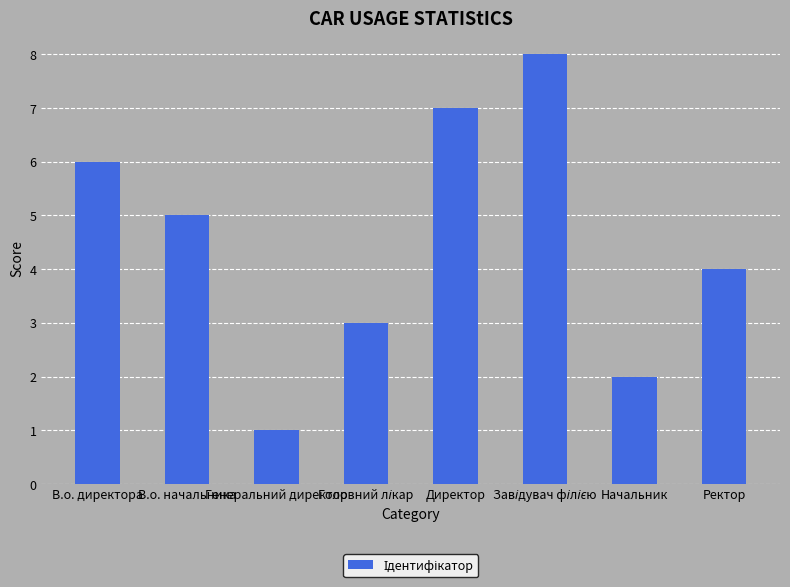

What position from the left is Начальник?

7